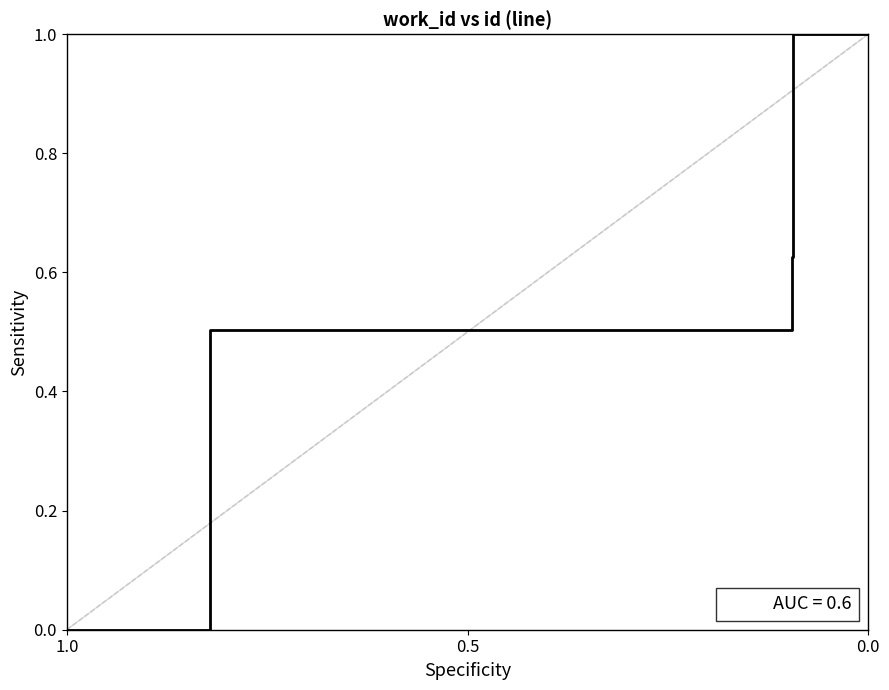

Read the value at 0.5.

0.5